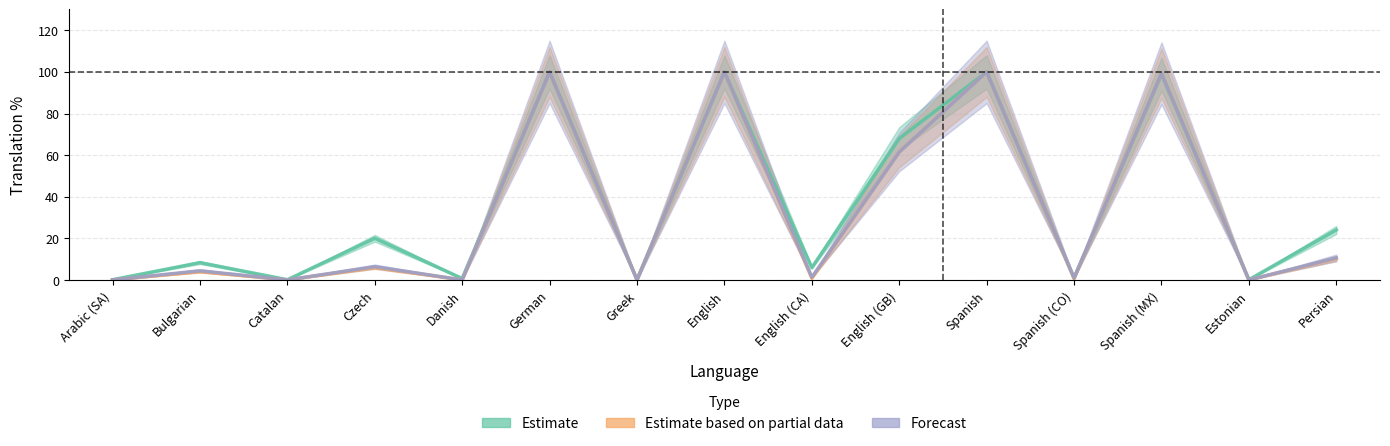

How many values in the translated_words_percent series exceed 4?

8